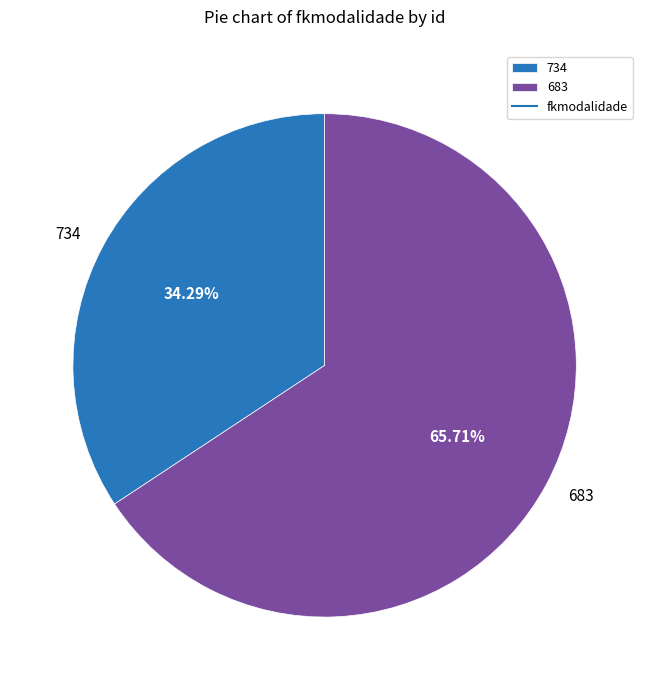

Which category has the biggest portion of the pie?

683